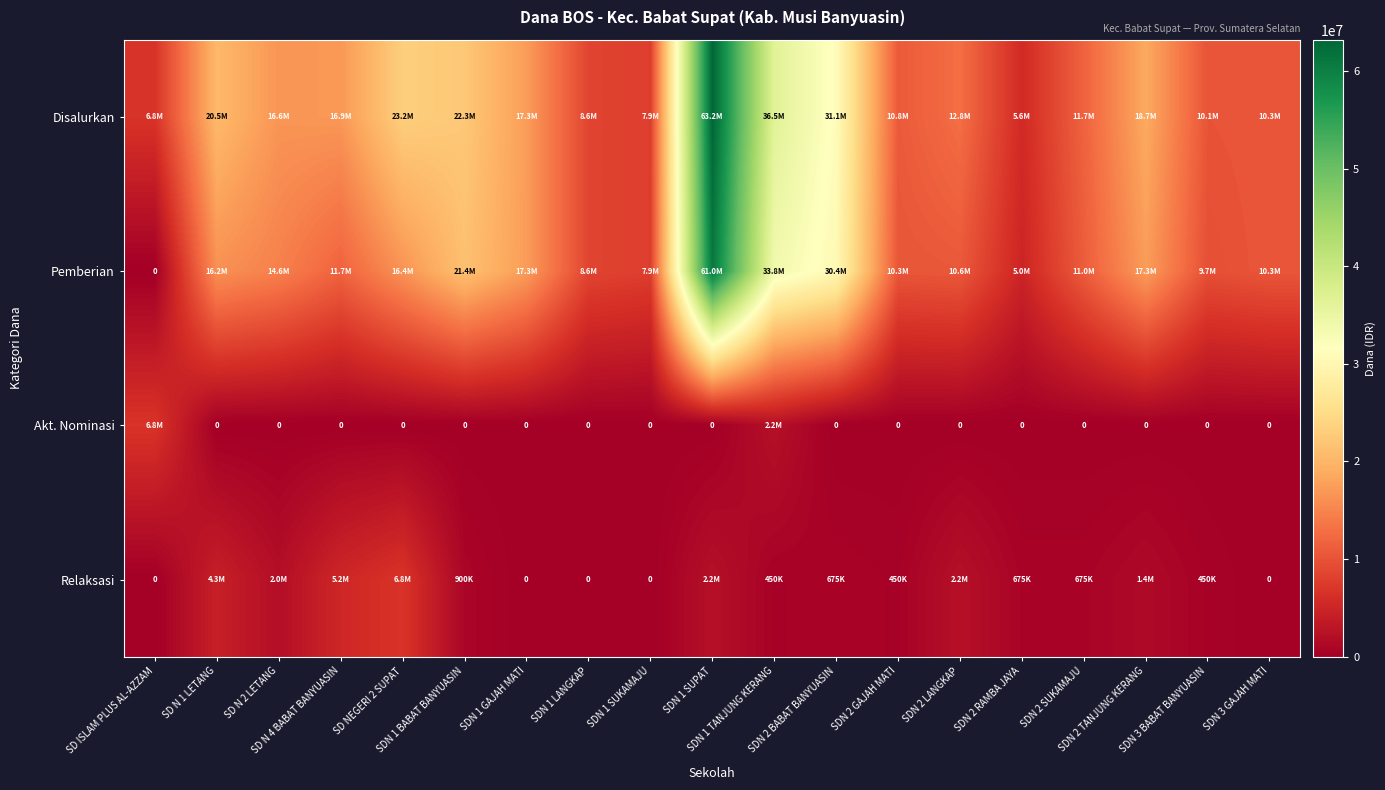

Which has a higher value, SDN 1 BABAT BANYUASIN or SDN 1 LANGKAP?

SDN 1 BABAT BANYUASIN